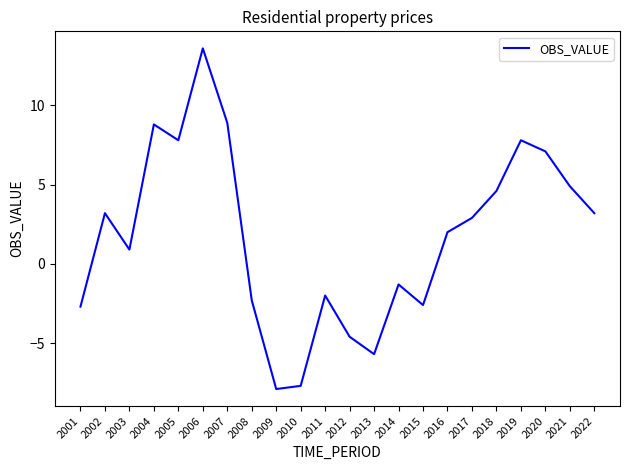

Does the chart display data point markers on the line(s)?

No